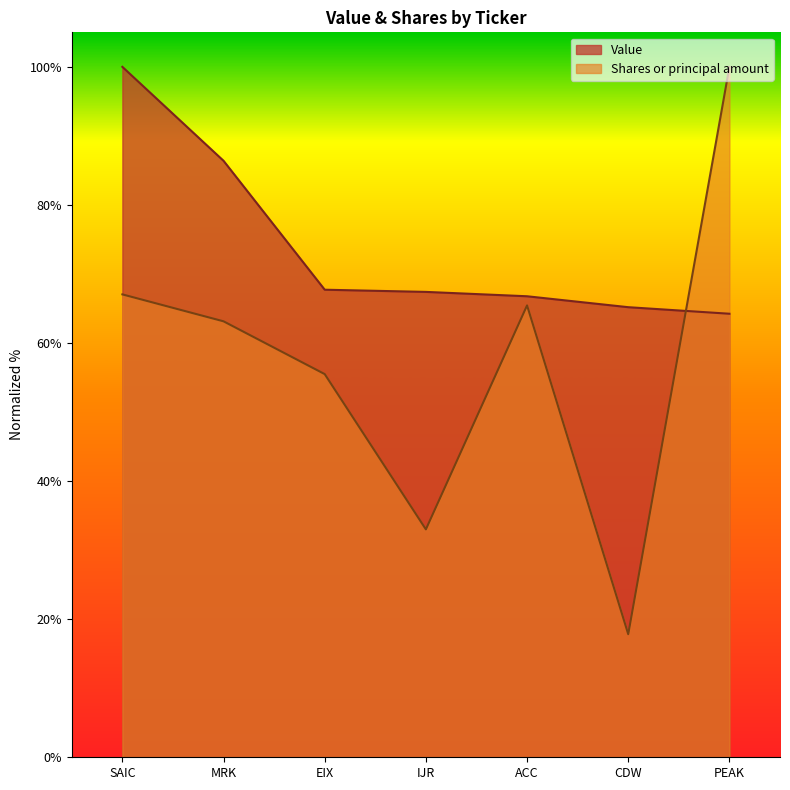

Does the chart display data point markers on the line(s)?

No